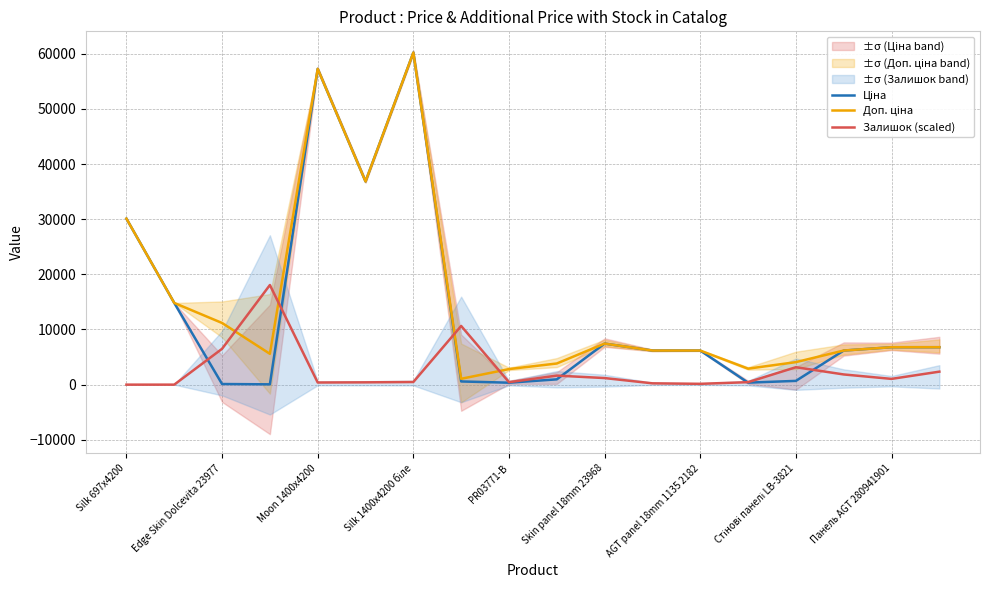

Rank the series at 9 from lowest to highest value.

Ціна, Залишок (scaled), Доп. ціна